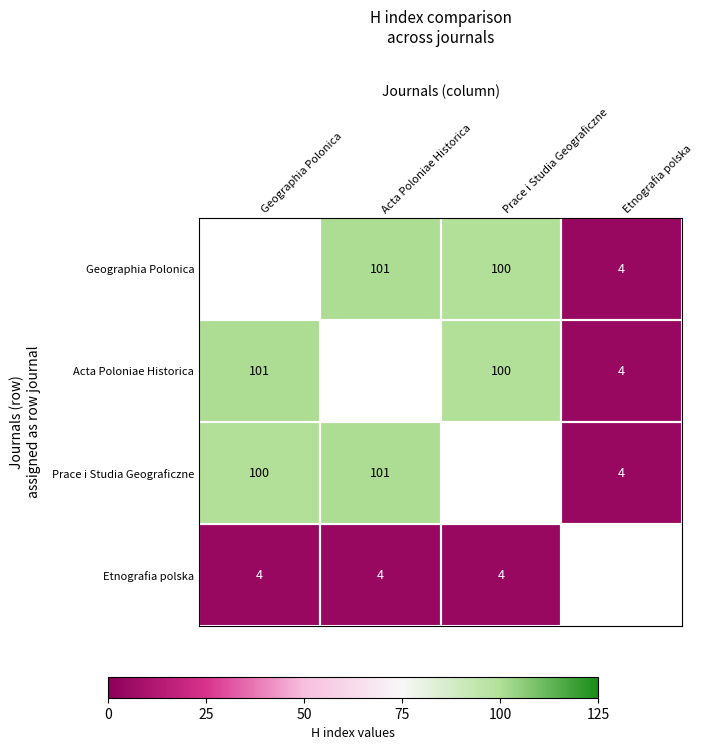

The value of Prace i Studia Geograficzne at Acta Poloniae Historica is 101. True or false?

True